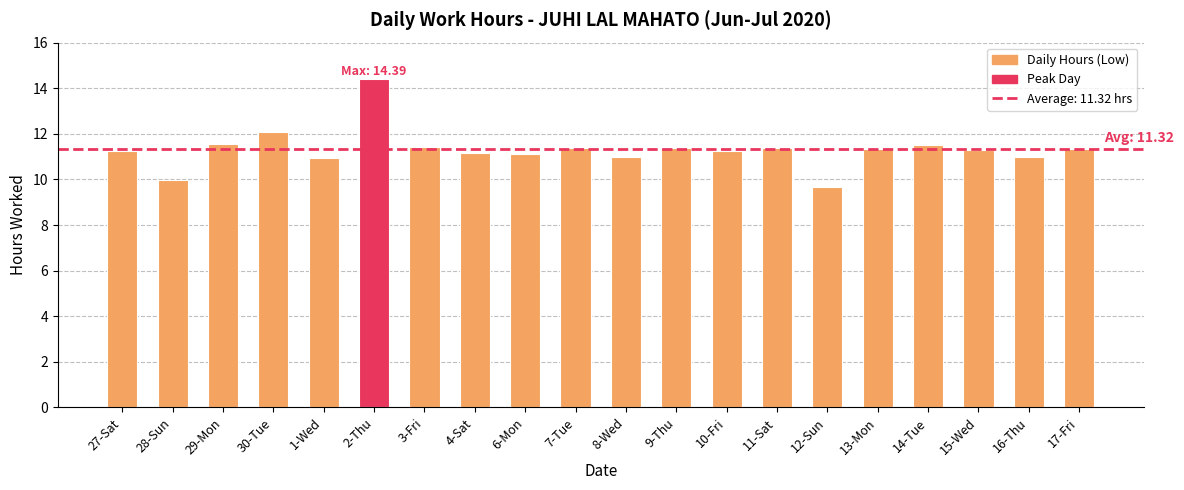

At which label is the value closest to 12?

30-Tue